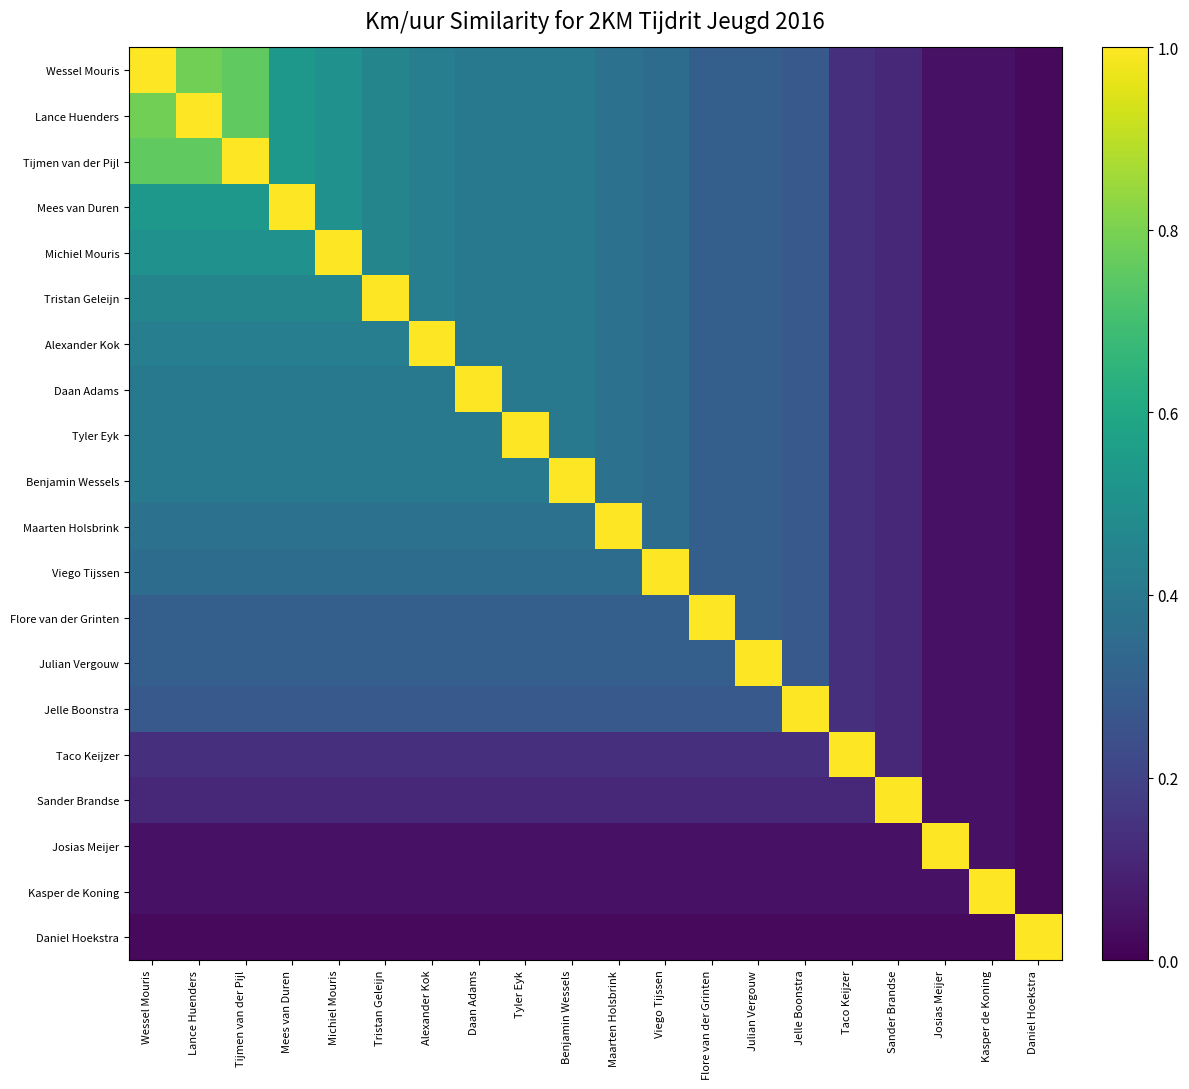

At Daan Adams, list the series in order from largest to smallest.

Daan Adams, Wessel Mouris, Lance Huenders, Tijmen van der Pijl, Mees van Duren, Michiel Mouris, Tristan Geleijn, Alexander Kok, Tyler Eyk, Benjamin Wessels, Maarten Holsbrink, Viego Tijssen, Flore van der Grinten, Julian Vergouw, Jelle Boonstra, Taco Keijzer, Sander Brandse, Josias Meijer, Kasper de Koning, Daniel Hoekstra